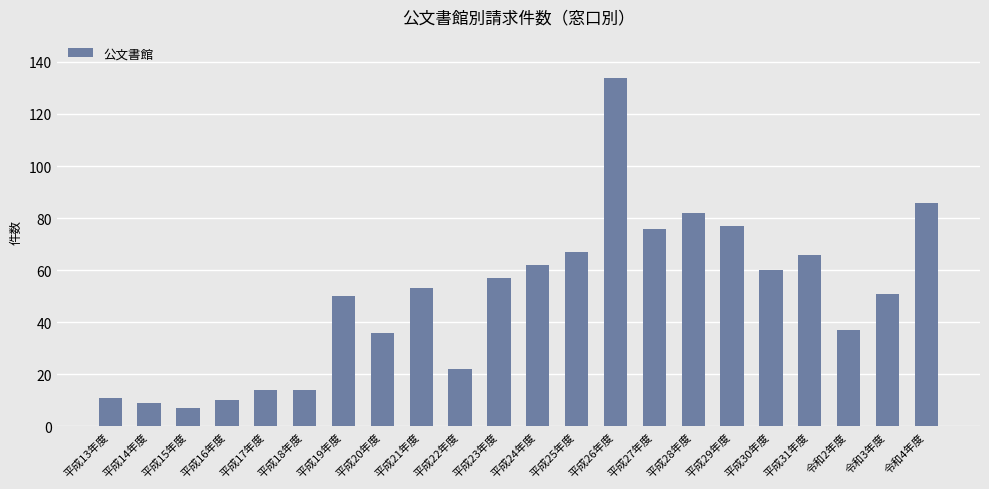

What is the label of the 21st bar from the right?

平成14年度